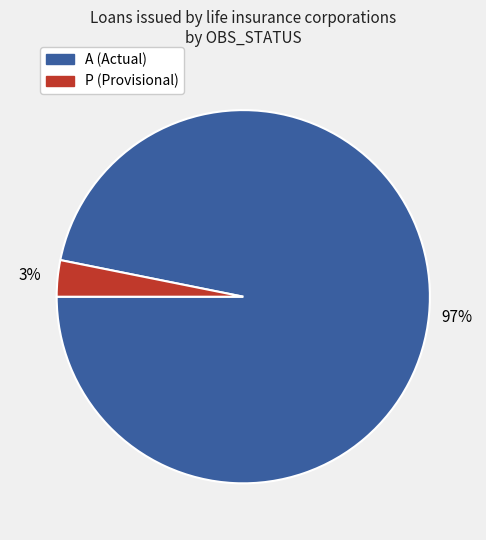

To the nearest percent, what is the difference between the largest and smallest slice percentages?

94%